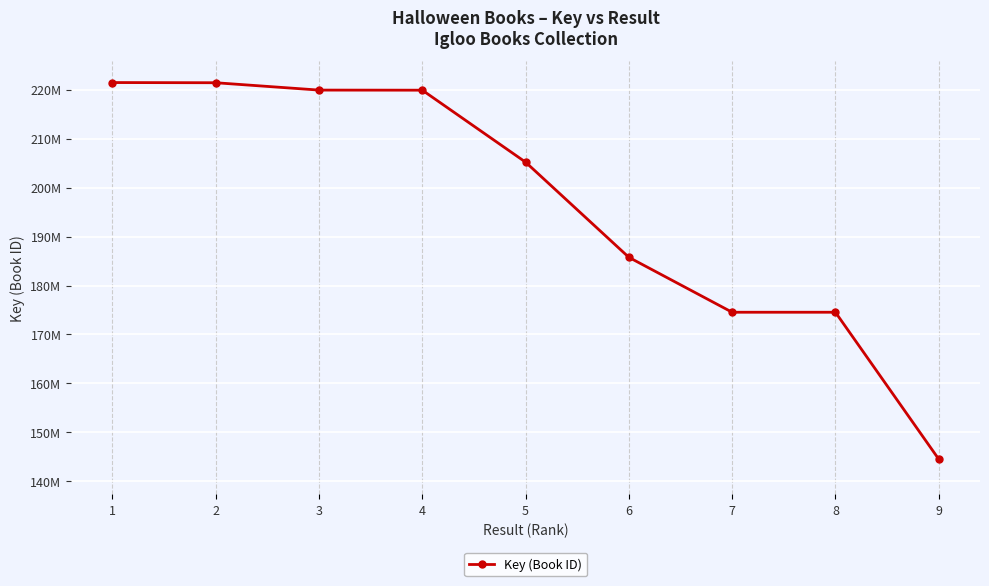

Rank the categories by value from lowest to highest.

9, 7, 8, 6, 5, 4, 3, 2, 1